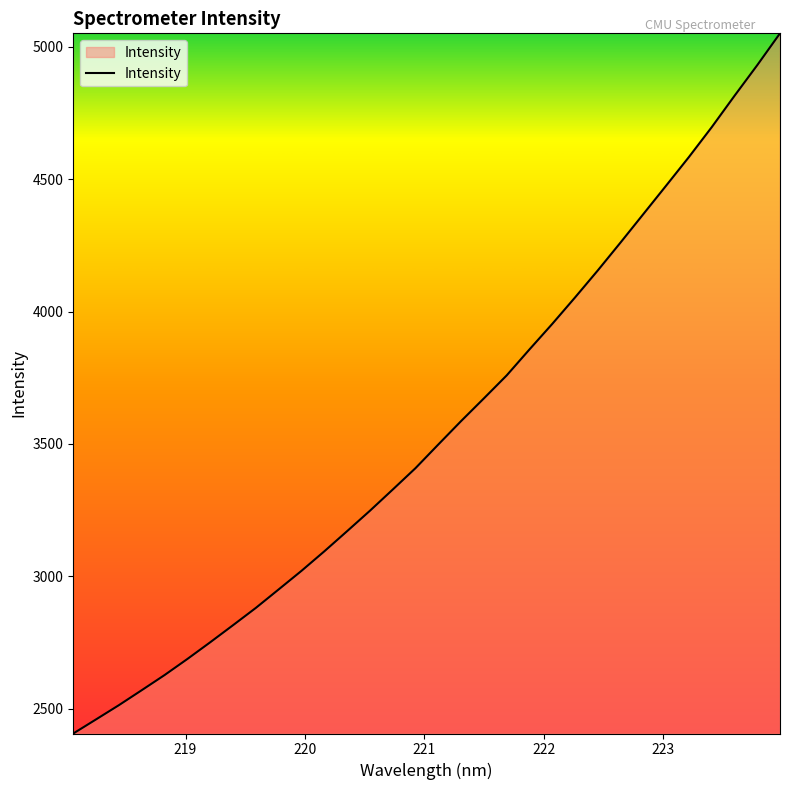

What is the minimum value shown in the chart?

2406.2